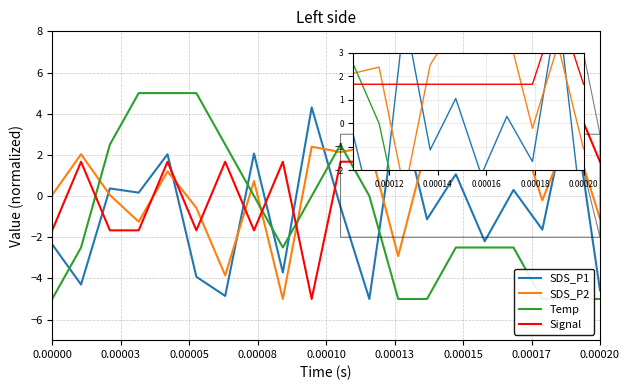

In SDS_P2, how many points are lower than both neighbors (excluding endpoints)?

6